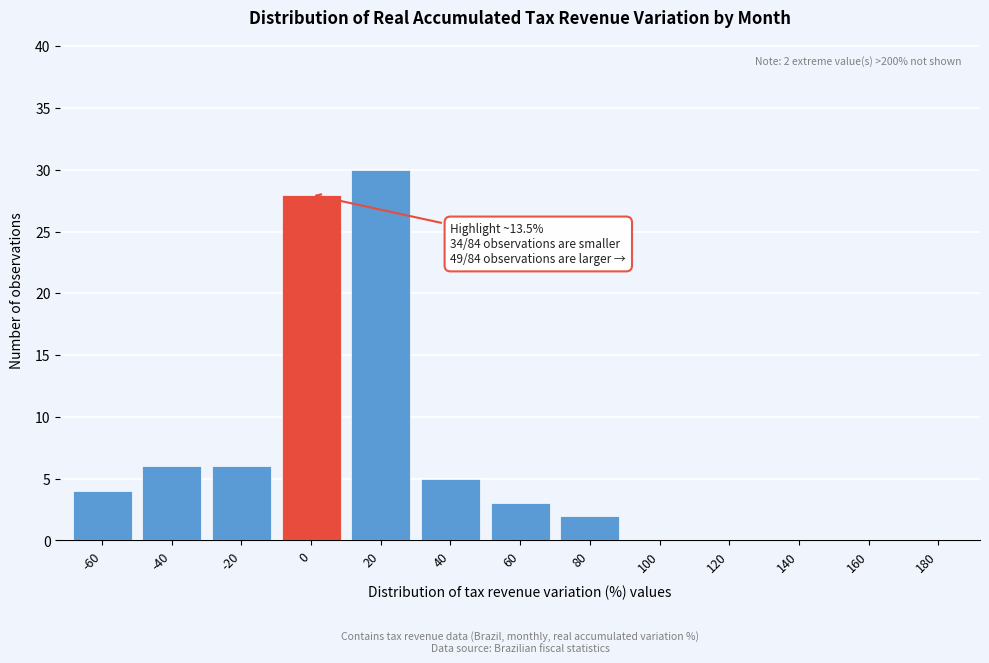

Reading left to right, extract all data points from this chart.

-60=4	-40=6	-20=6	0=28	20=30	40=5	60=3	80=2	100=0	120=0	140=0	160=0	180=0